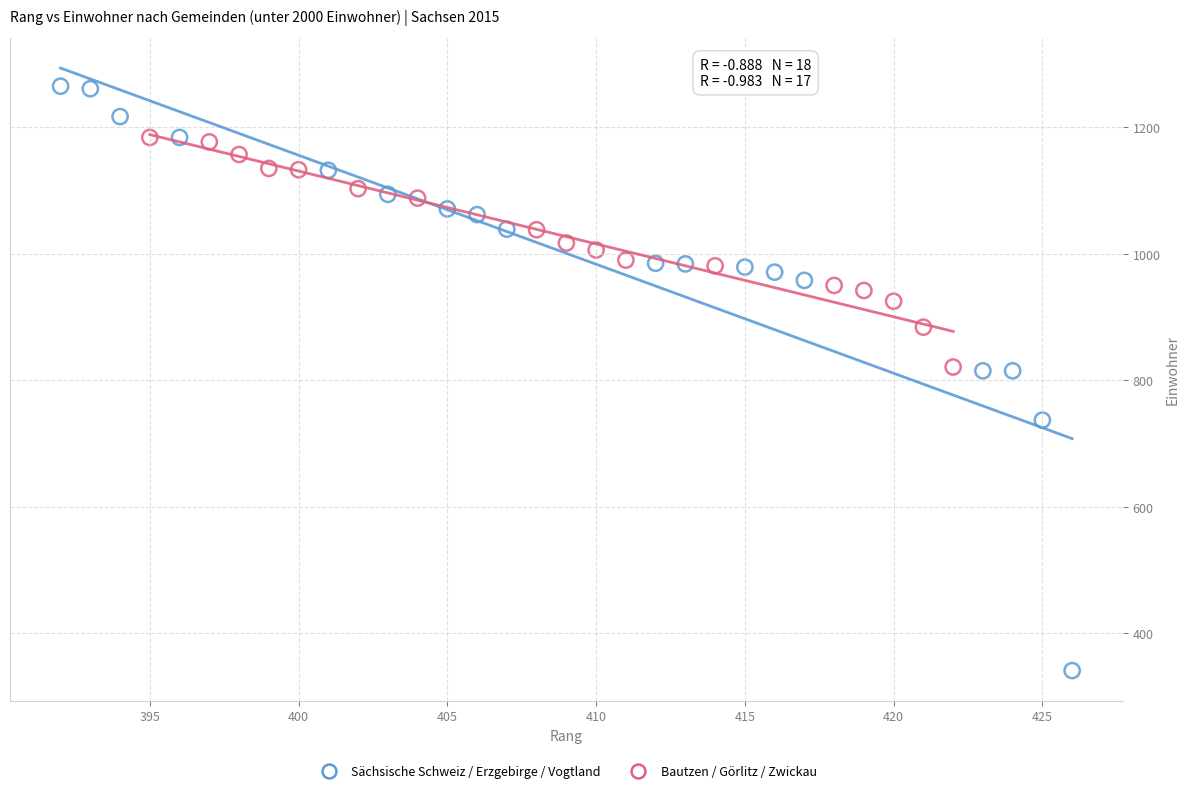

What are all the series names shown in the legend?

Sächsische Schweiz / Erzgebirge / Vogtland, Bautzen / Görlitz / Zwickau